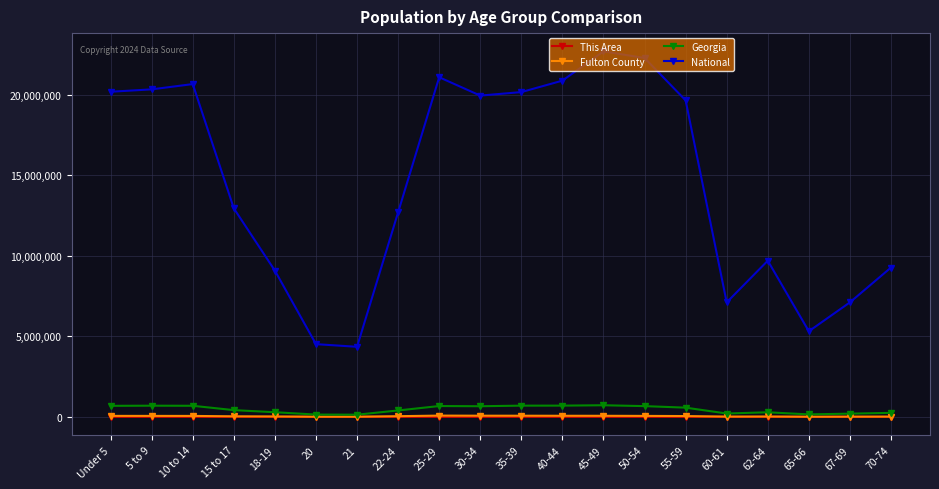

What is the value of the Fulton County point at the 14th from the left?

61409